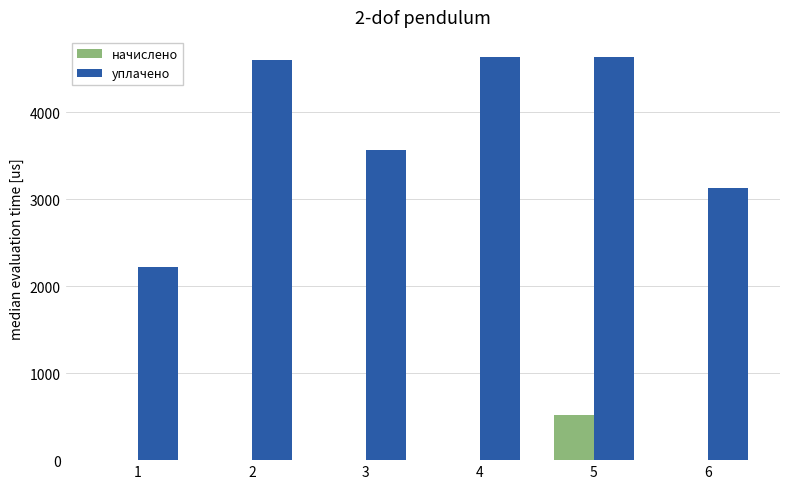

Is the value of начислено at 4 greater than the value of уплачено at 6?

No